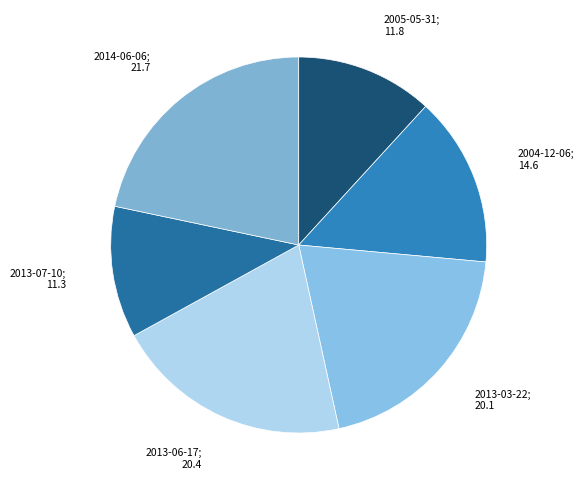

Count the number of slices in the pie.

6